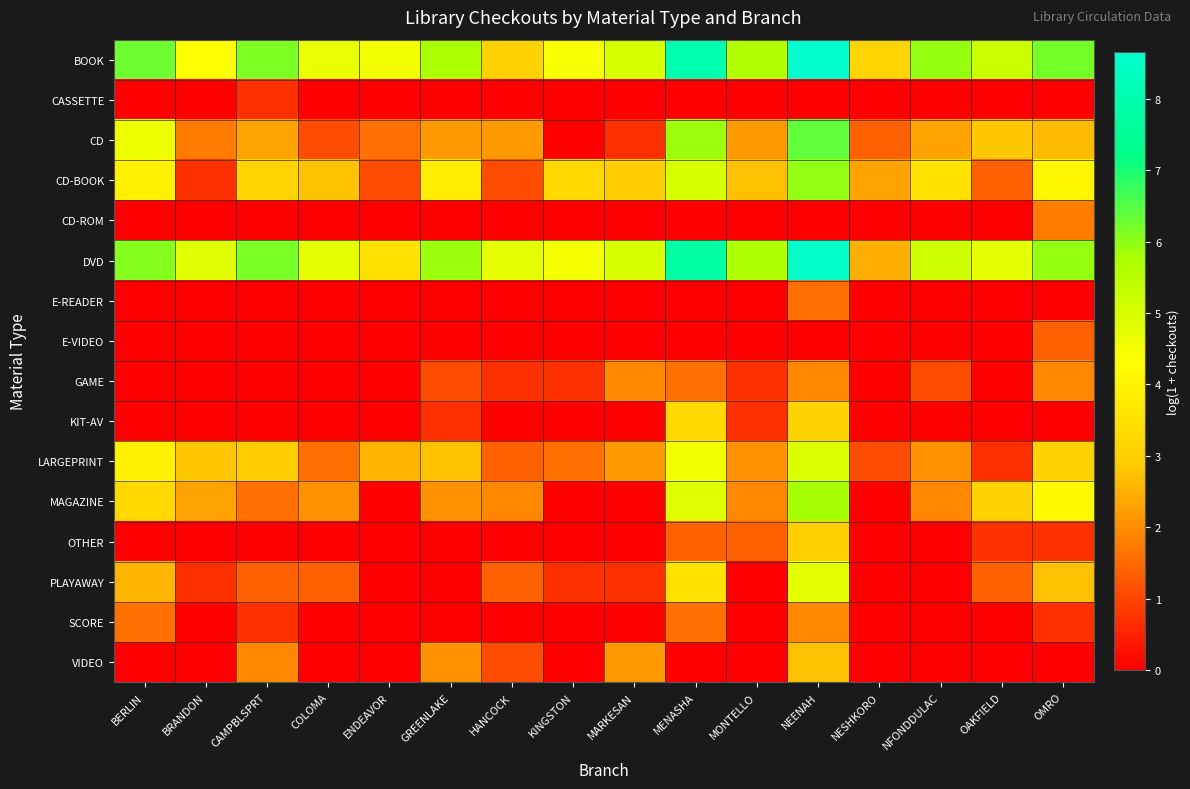

Which series has the largest total across all categories?

BOOK